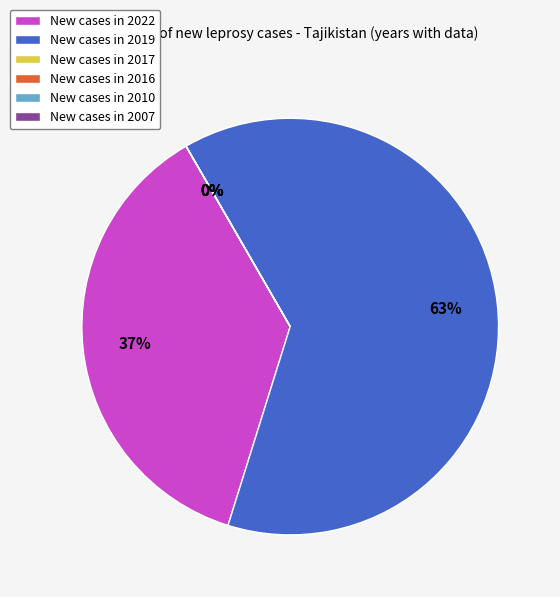

Does 2019 account for over 50% of the chart?

Yes